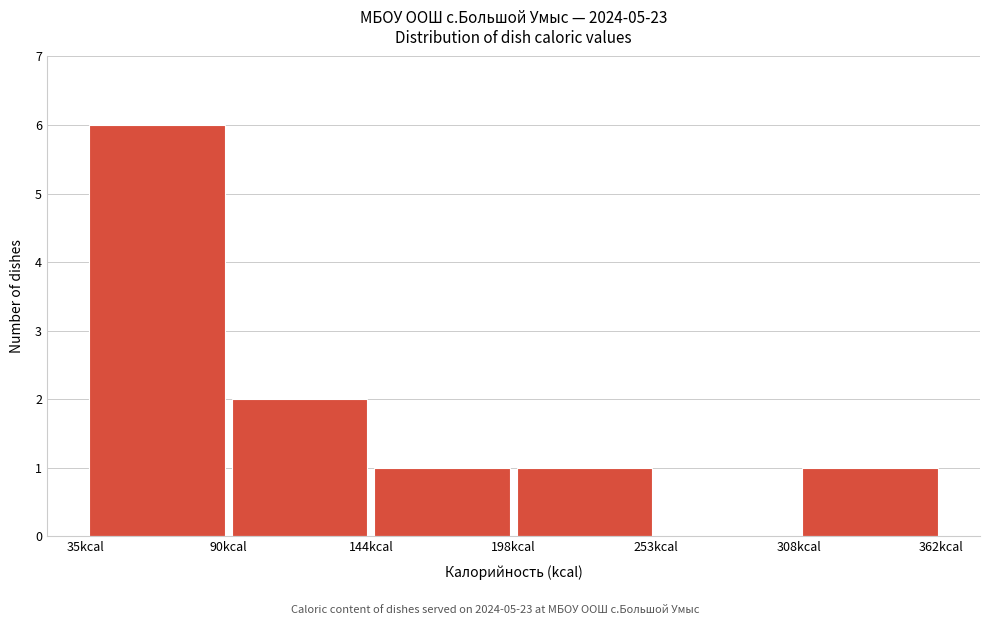

Reading left to right, list every bar in this chart as the range it spans on the x-axis followed by its height. Neither the bar edges nor the heights are printed on the chart, so give them approximately, as read against the axes.

40 to 90: 6
90 to 140: 2
140 to 200: 1
200 to 250: 1
250 to 310: 0
310 to 360: 1